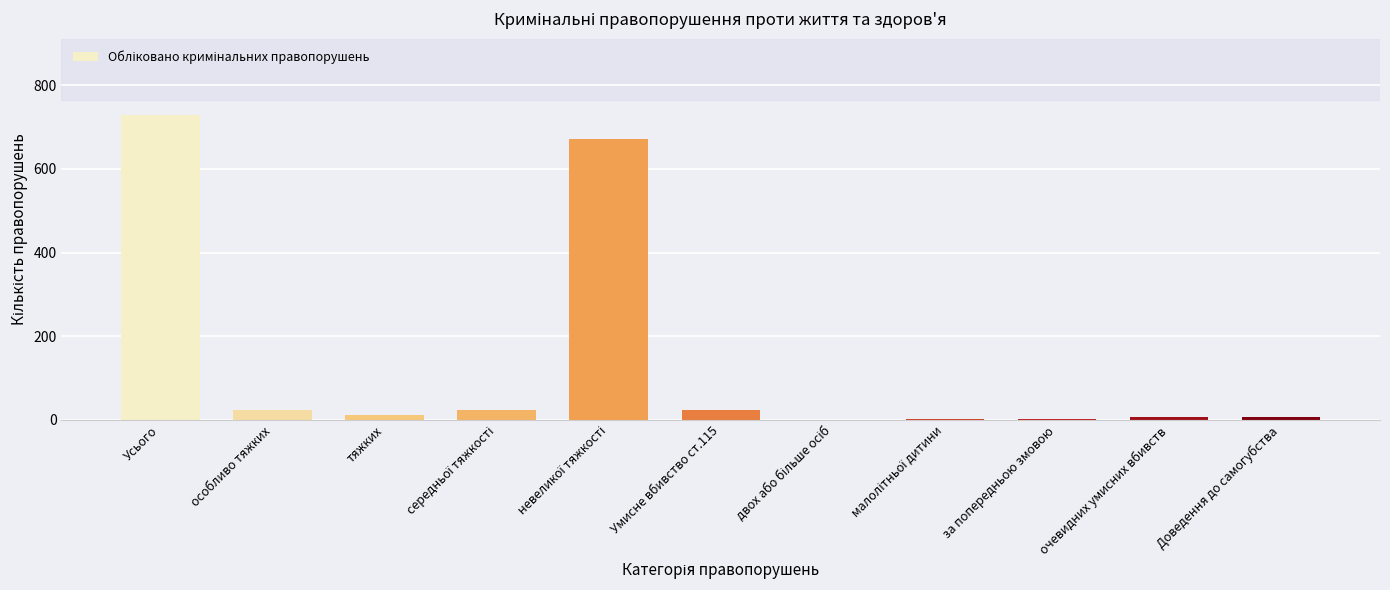

The value at Усього is 729. True or false?

True